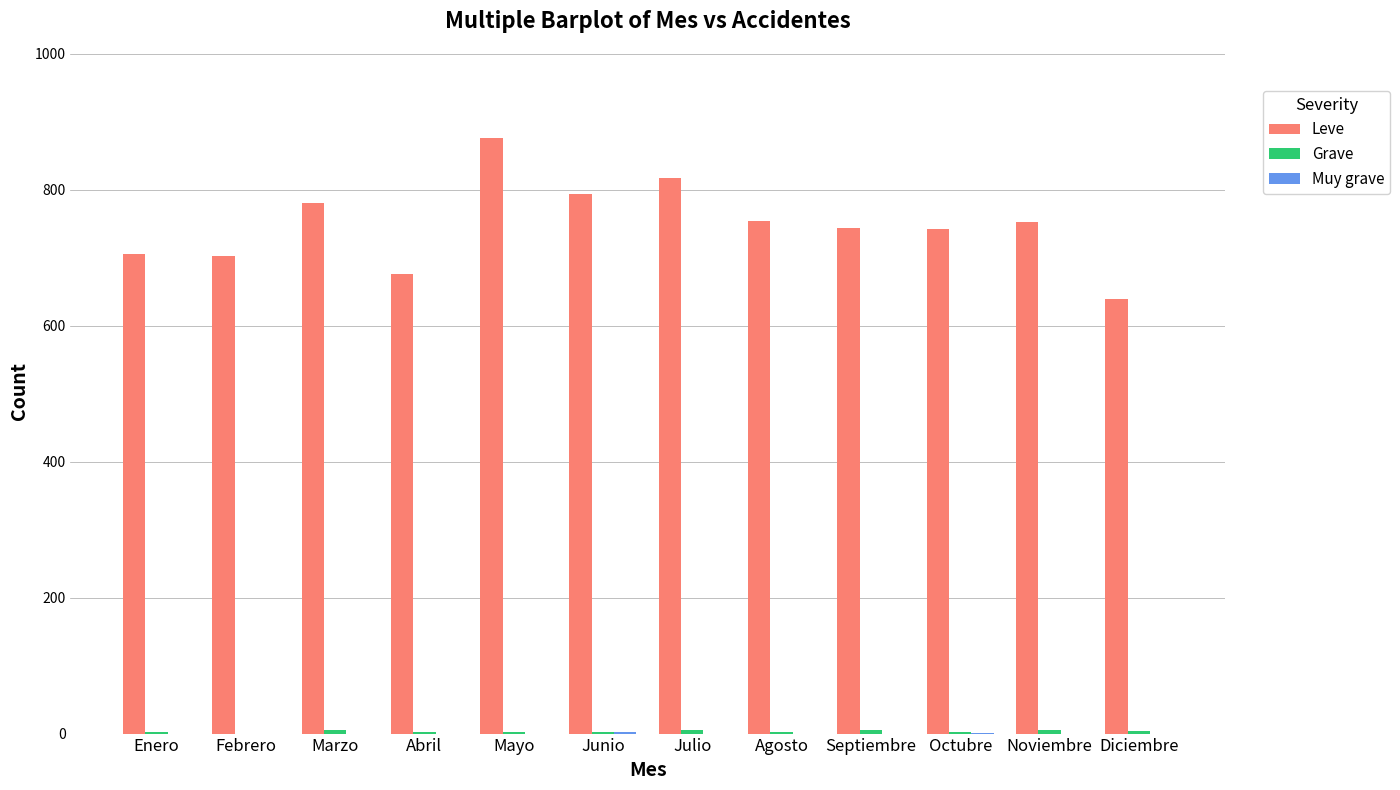

The value of Leve at Julio is 817. True or false?

True